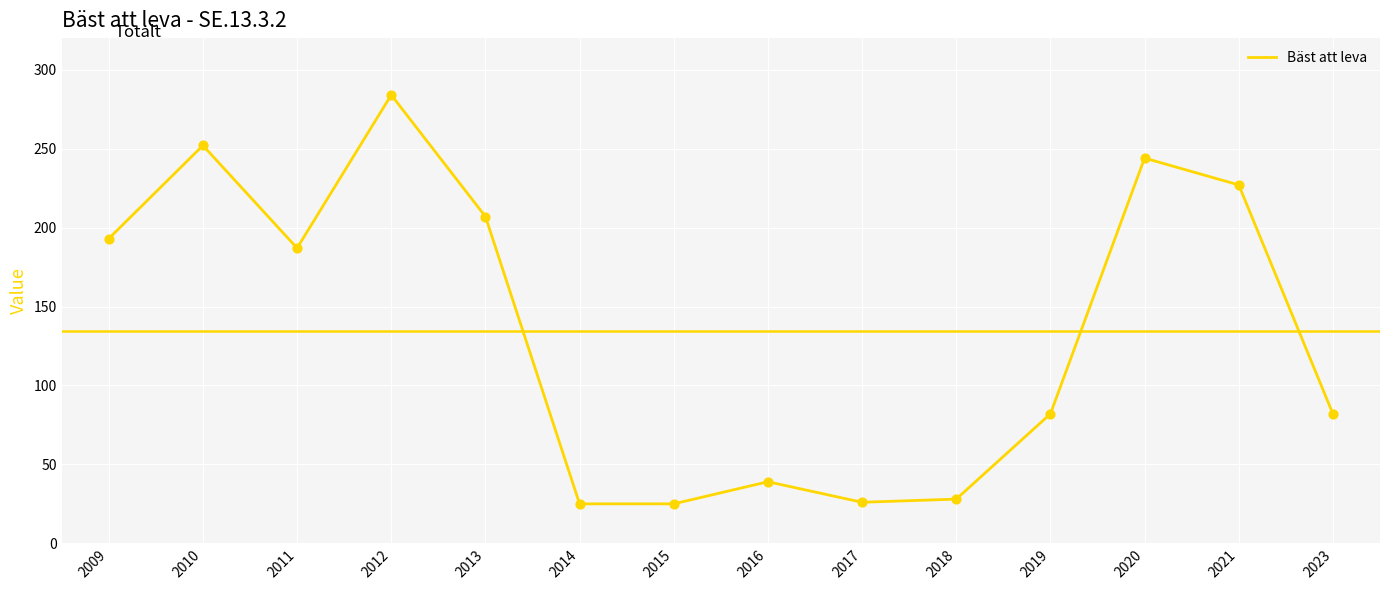

Which has a higher value, 2021 or 2009?

2021